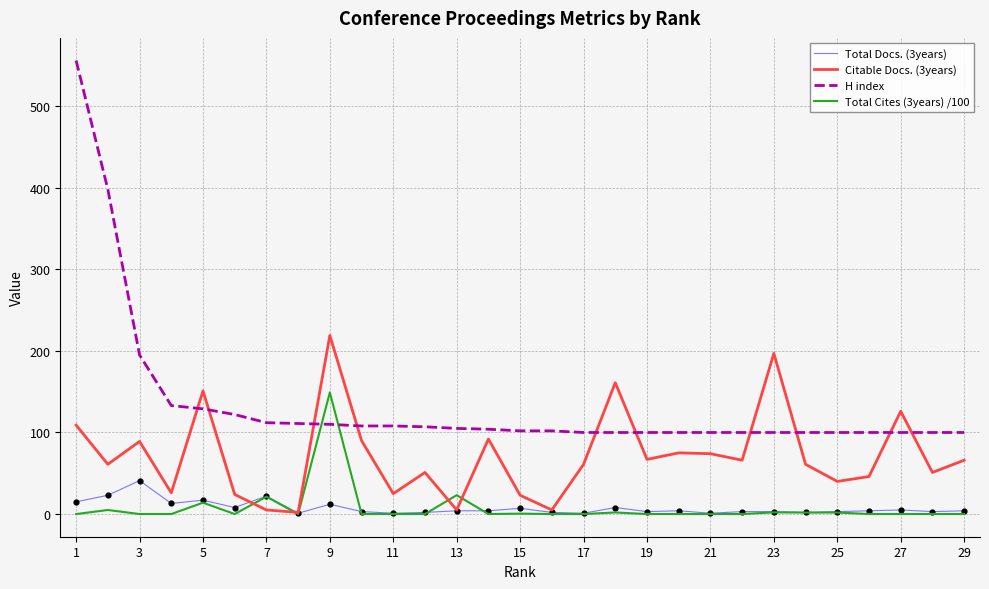

Which series has the largest total across all categories?

H index